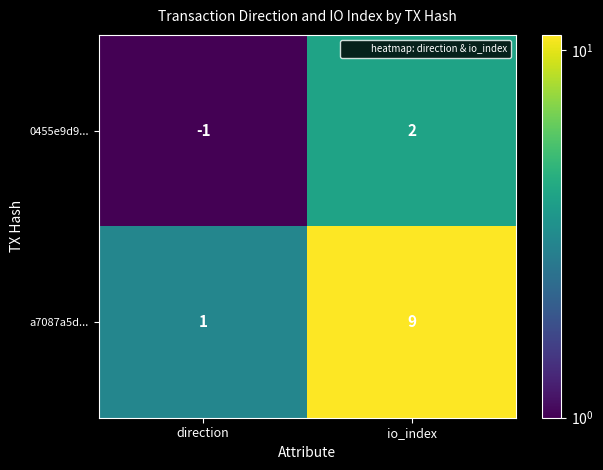

Reading left to right, list all the values displayed in this chart.

0455e9d9...: -1	2
a7087a5d...: 1	9